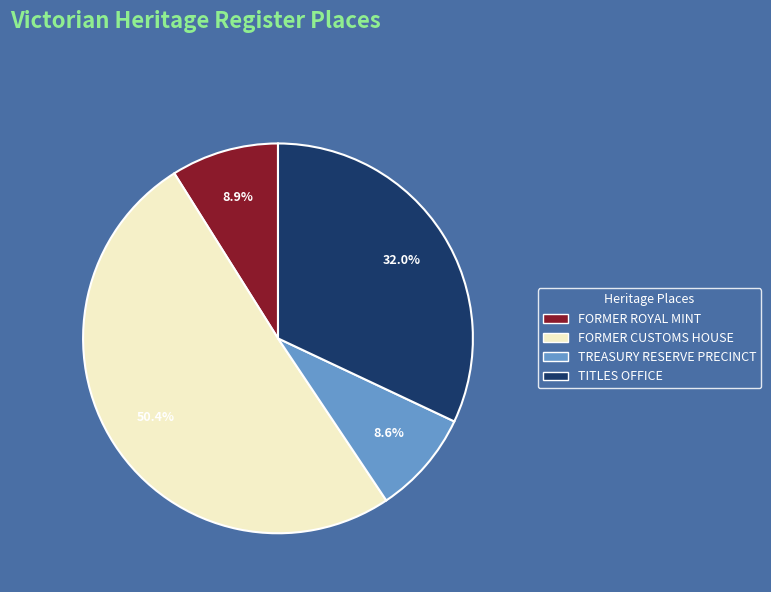

How much of the chart is everything except TITLES OFFICE?

68.0%